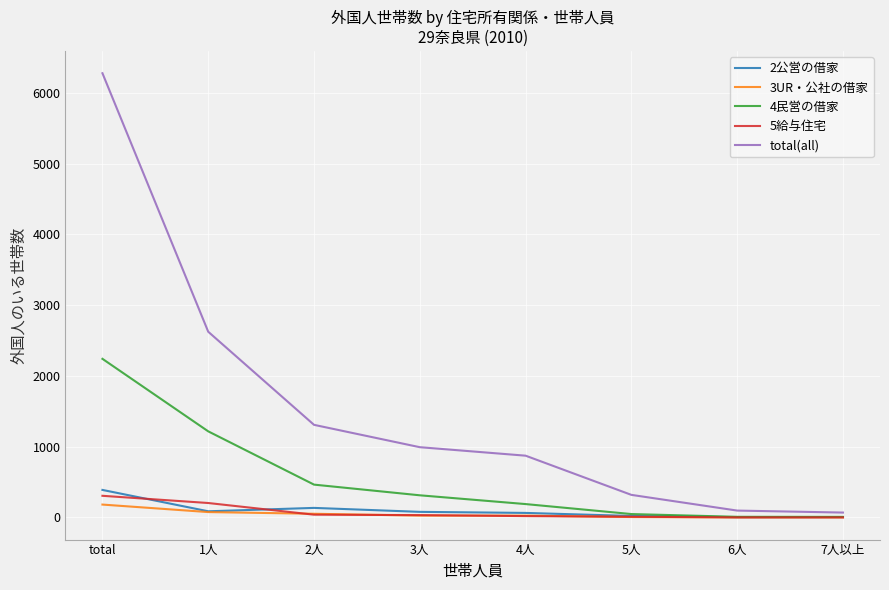

What is the difference between the maximum and second lowest values in the 2公営の借家 series?

384